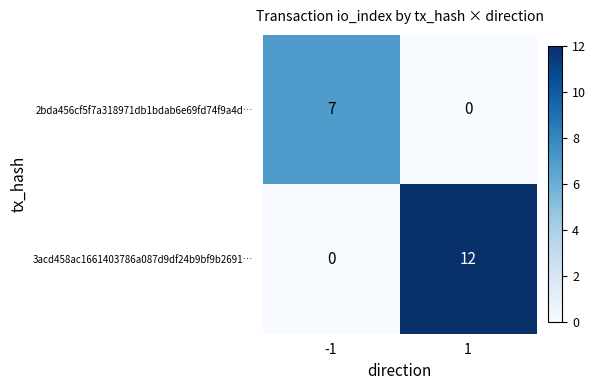

List the series in order of their peak value, highest first.

3acd458ac1661403786a087d9df24b9bf9b2691…, 2bda456cf5f7a318971db1bdab6e69fd74f9a4d…